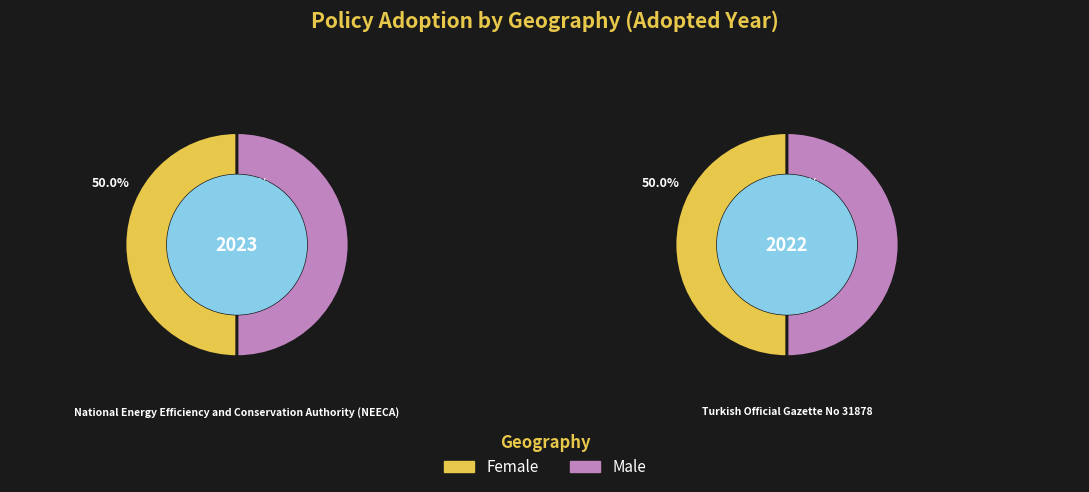

Rank the series at Turkish Official Gazette No 31878 from lowest to highest value.

Female, Male